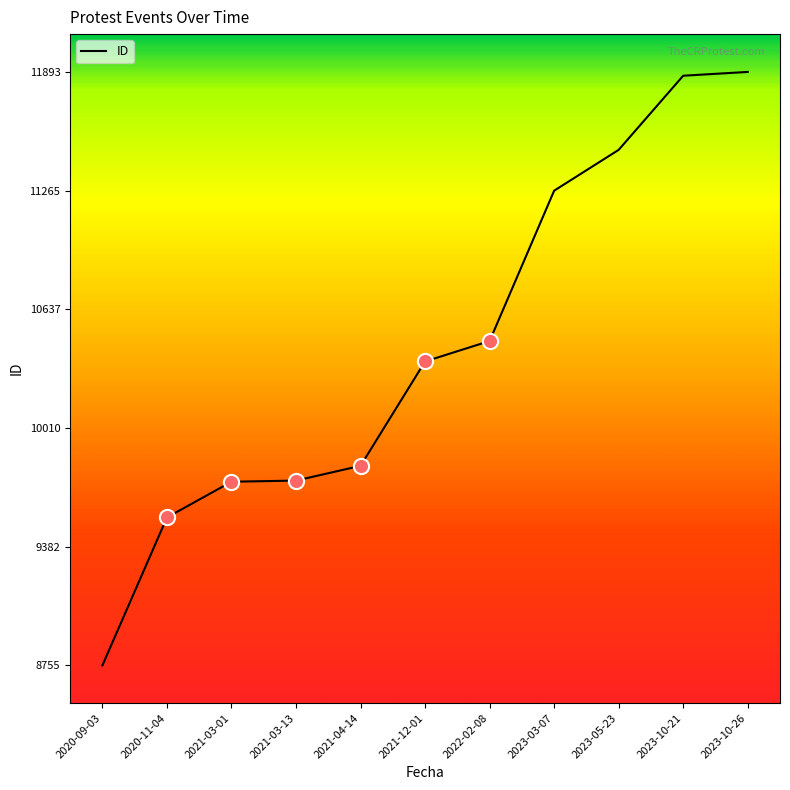

Approximately how many times larger is the value at 2022-02-08 compared to 2023-05-23?

0.9